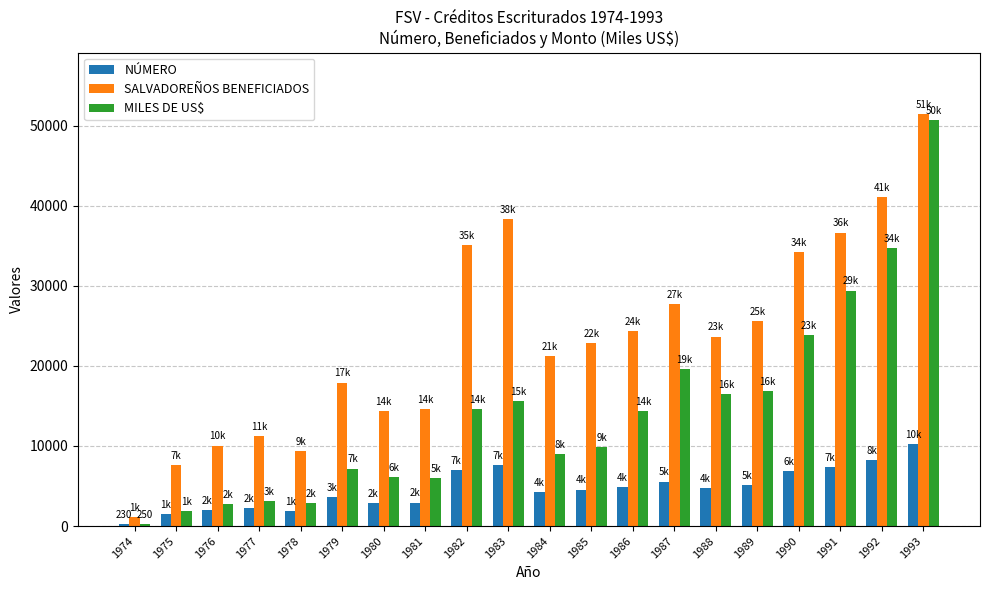

At how many categories does at least one series exceed 17068?

13